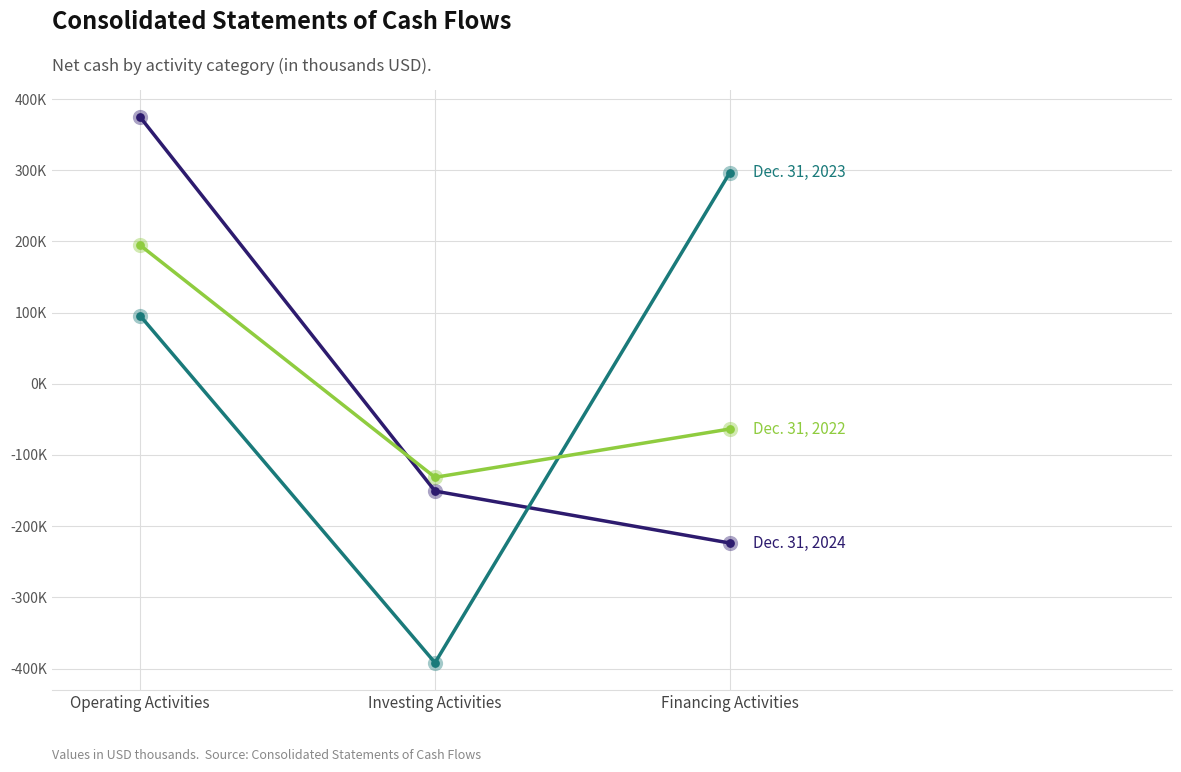

At which category is the sum across all series the highest?

Operating Activities